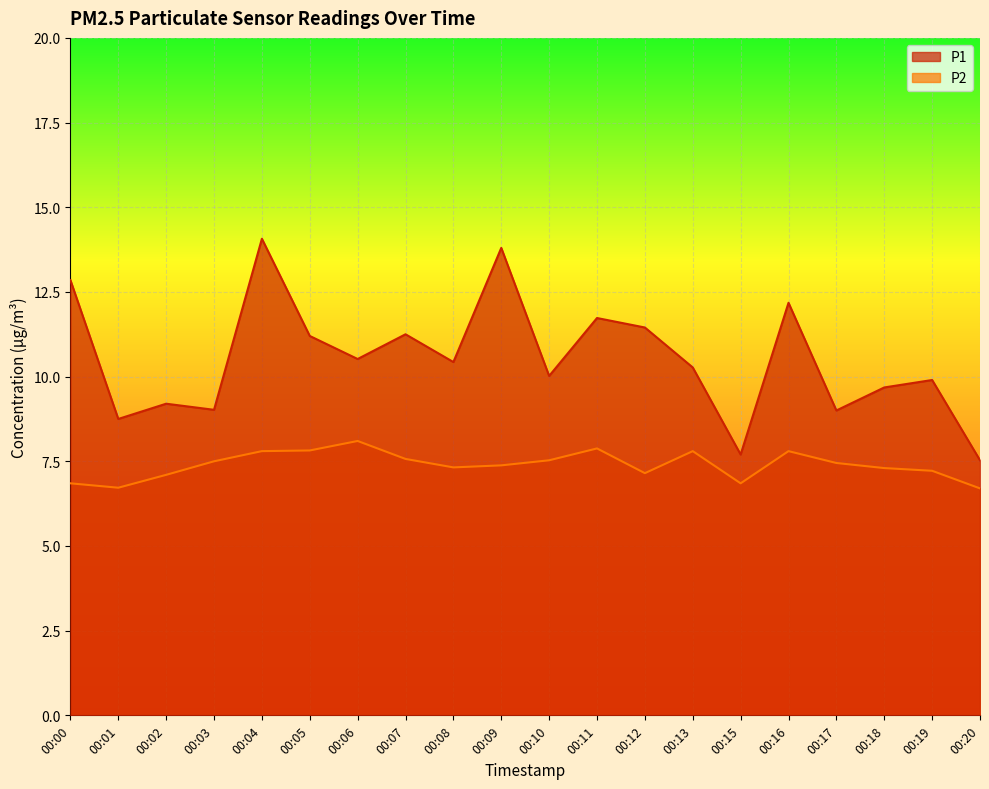

Rank the series at 00:17 from lowest to highest value.

P2, P1